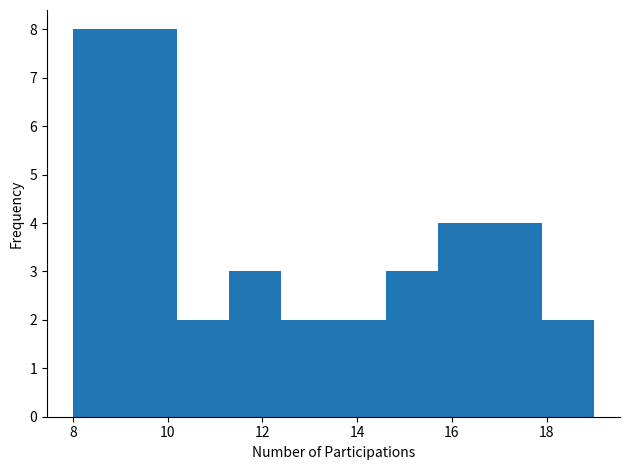

Reading left to right, transcribe this chart: for each bar, give the range it covers on the x-axis and its height. Neither the bar edges nor the heights are printed on the chart, so give them approximately, as read against the axes.

8.0 to 9.1: 8
9.1 to 10.2: 8
10.2 to 11.3: 2
11.3 to 12.4: 3
12.4 to 13.5: 2
13.5 to 14.6: 2
14.6 to 15.7: 3
15.7 to 16.8: 4
16.8 to 17.9: 4
17.9 to 19.0: 2